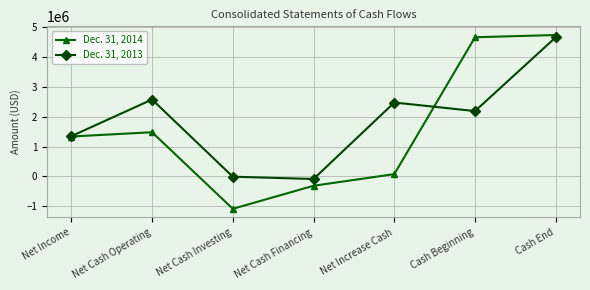

At which label is Dec. 31, 2013 closest to 2289656?

Cash Beginning